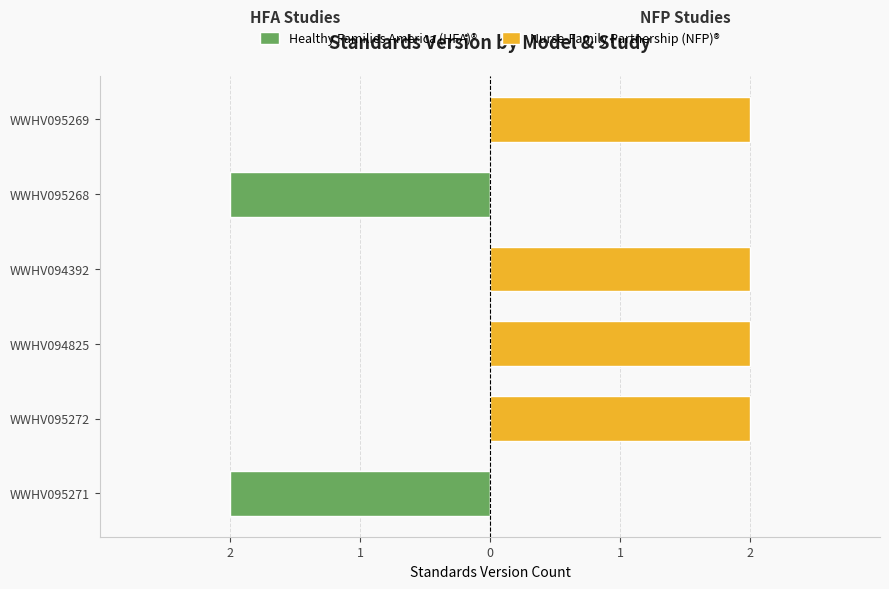

Which series changed the most between WWHV095272 and WWHV095269?

Healthy Families America (HFA)®